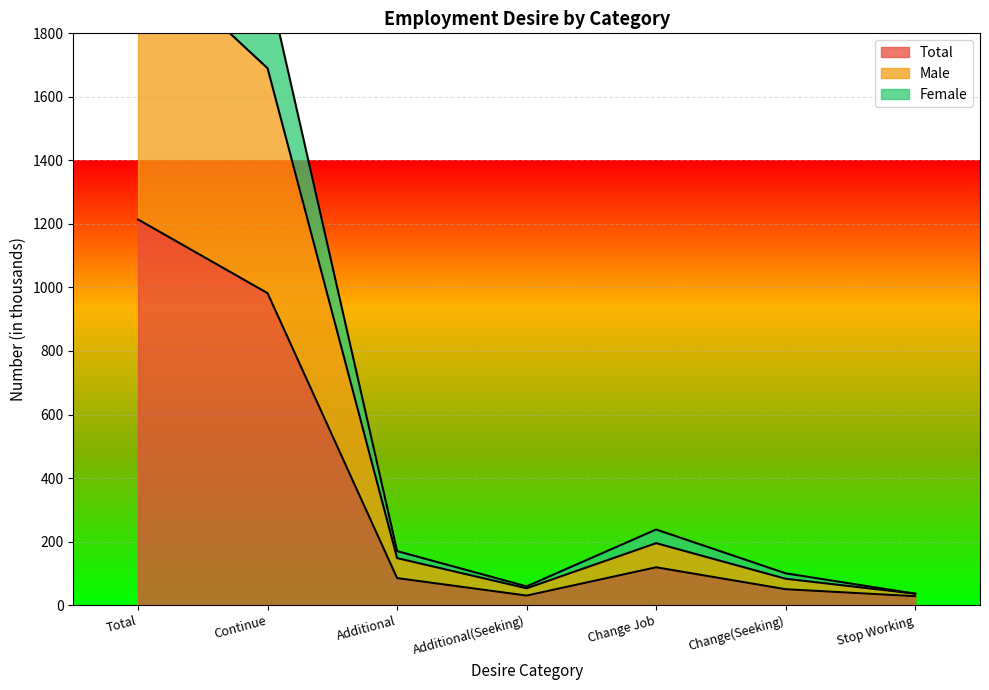

Which category has the lowest value in the Total series?

Stop Working